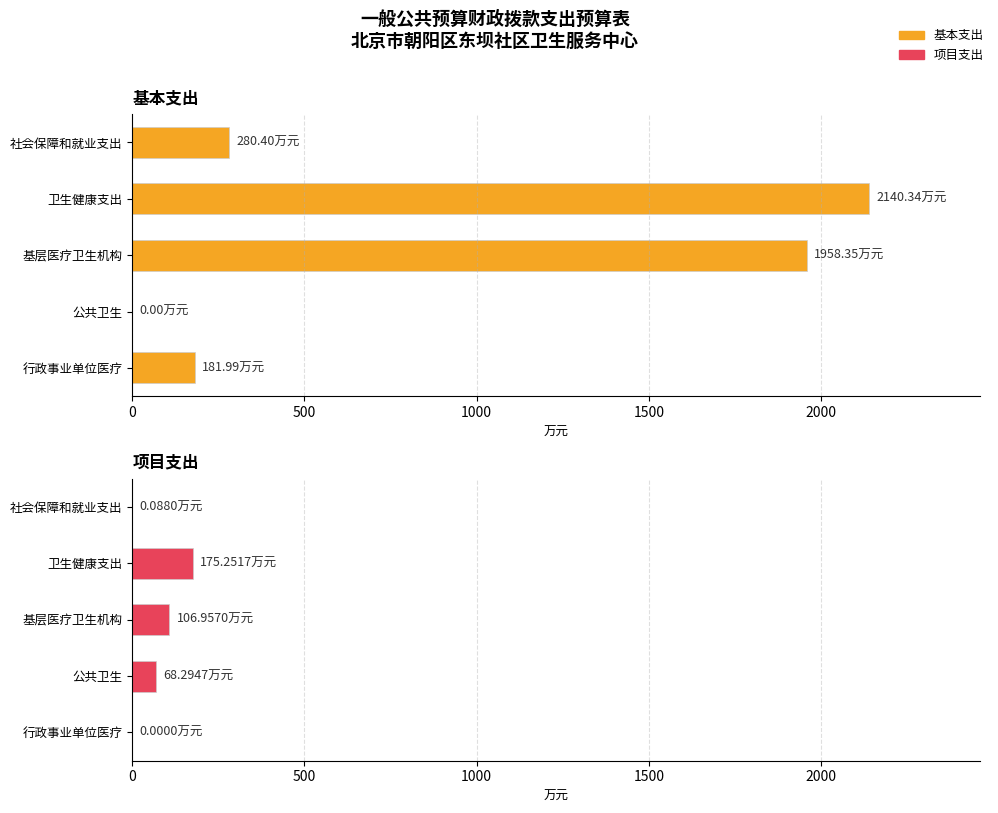

What is the average value of the 基本支出 series?

912.2